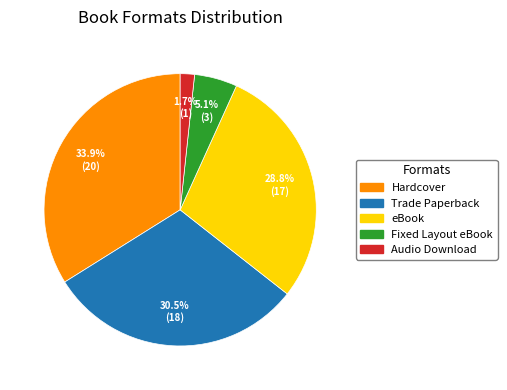

Is Trade Paperback the majority of the pie?

No